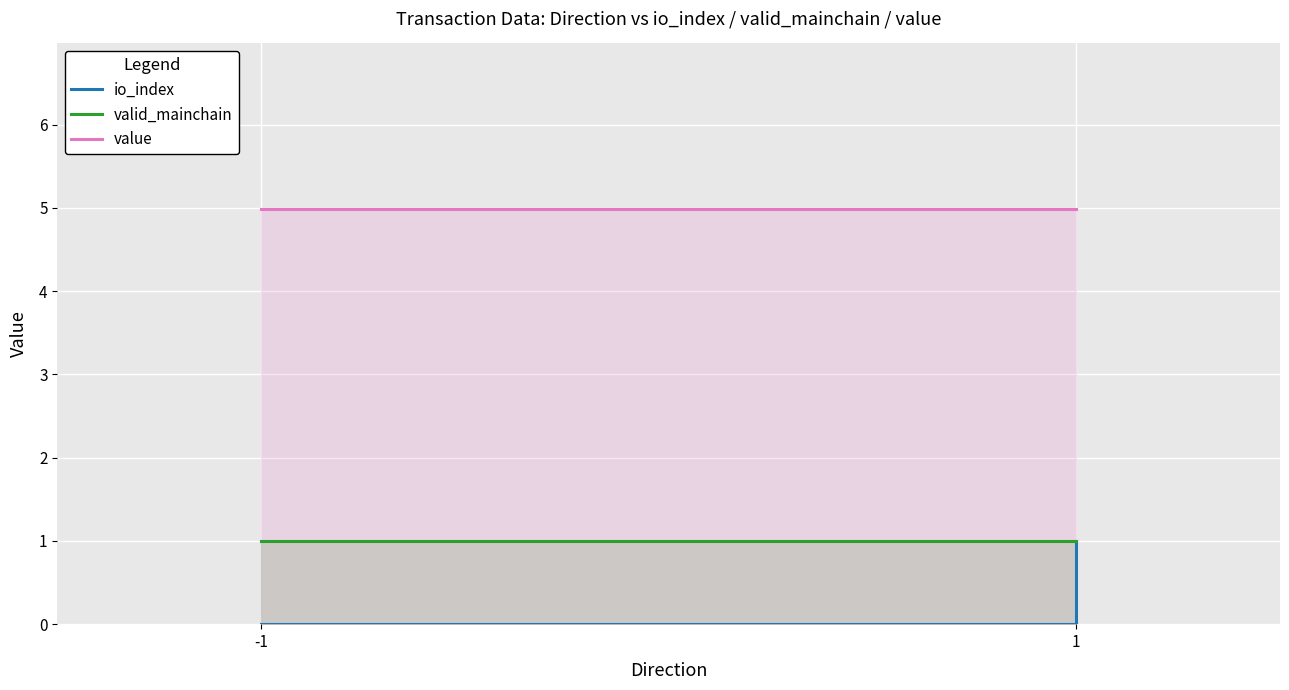

What are all the series names shown in the legend?

io_index, valid_mainchain, value